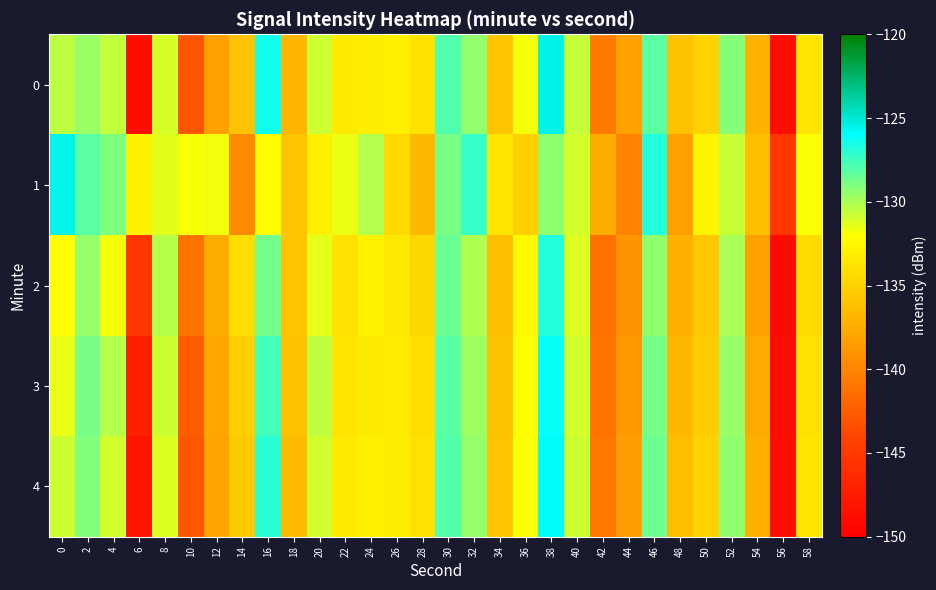

Reading left to right, transcribe all the data shown in this chart.

0: 0=-130.5	2=-129.7	4=-130.6	6=-148.8	8=-131.1	10=-143.0	12=-138.2	14=-135.9	16=-126.4	18=-136.8	20=-130.9	22=-133.3	24=-133.1	26=-133.0	28=-133.9	30=-127.9	32=-129.4	34=-135.7	36=-131.8	38=-125.5	40=-130.6	42=-140.6	44=-138.2	46=-128.2	48=-136.0	50=-135.0	52=-129.2	54=-137.1	56=-148.8	58=-133.7
1: 0=-125.5	2=-128.2	4=-129.0	6=-132.9	8=-131.3	10=-131.9	12=-131.7	14=-139.7	16=-132.1	18=-135.9	20=-133.0	22=-131.5	24=-130.2	26=-134.5	28=-136.7	30=-128.9	32=-127.3	34=-133.8	36=-135.1	38=-129.4	40=-131.0	42=-137.5	44=-140.1	46=-126.8	48=-138.3	50=-132.6	52=-130.7	54=-136.2	56=-145.3	58=-131.9
2: 0=-132.1	2=-129.5	4=-131.8	6=-145.2	8=-130.3	10=-141.0	12=-137.5	14=-134.2	16=-128.7	18=-135.9	20=-131.4	22=-134.0	24=-132.8	26=-133.5	28=-134.6	30=-128.5	32=-130.1	34=-136.2	36=-132.4	38=-126.8	40=-131.2	42=-141.3	44=-139.0	46=-129.4	48=-137.2	50=-135.6	52=-130.0	54=-138.2	56=-149.1	58=-134.3
3: 0=-131.5	2=-128.9	4=-130.2	6=-147.3	8=-130.8	10=-142.5	12=-137.9	14=-135.1	16=-127.6	18=-136.1	20=-130.5	22=-133.7	24=-133.3	26=-133.2	28=-134.2	30=-128.1	32=-129.7	34=-136.0	36=-132.1	38=-126.2	40=-131.0	42=-141.0	44=-138.6	46=-128.8	48=-136.7	50=-135.2	52=-129.6	54=-137.6	56=-148.9	58=-134.0
4: 0=-130.8	2=-129.1	4=-130.9	6=-148.2	8=-131.2	10=-142.8	12=-138.0	14=-135.5	16=-127.0	18=-136.5	20=-130.9	22=-133.4	24=-133.0	26=-133.1	28=-134.0	30=-128.0	32=-129.5	34=-135.9	36=-131.9	38=-125.9	40=-130.8	42=-140.8	44=-138.4	46=-128.6	48=-136.4	50=-135.0	52=-129.4	54=-137.3	56=-148.8	58=-133.8